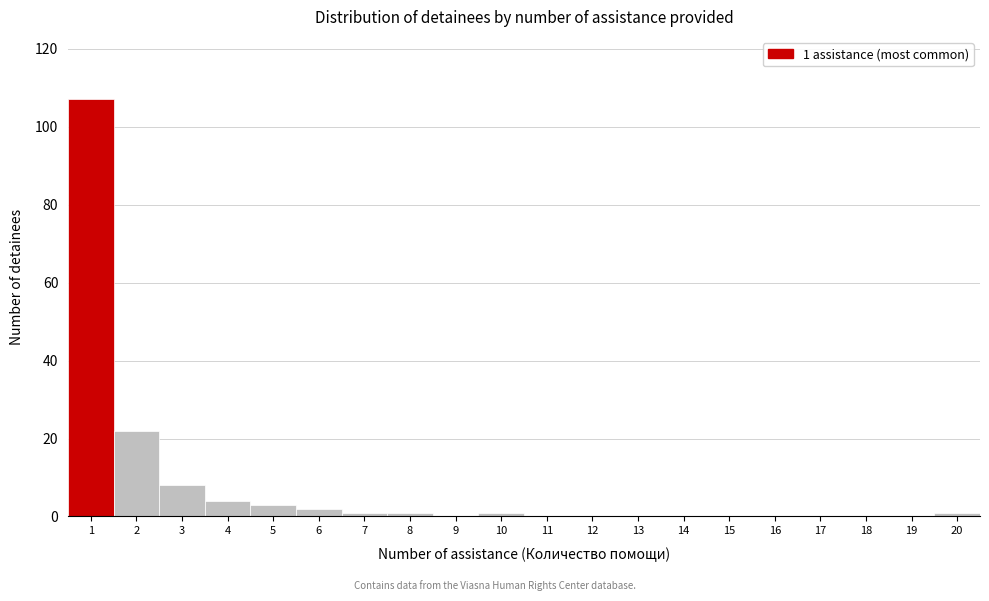

Reading left to right, list all the values displayed in this chart.

1=107	2=22	3=8	4=4	5=3	6=2	7=1	8=1	9=0	10=1	11=0	12=0	13=0	14=0	15=0	16=0	17=0	18=0	19=0	20=1